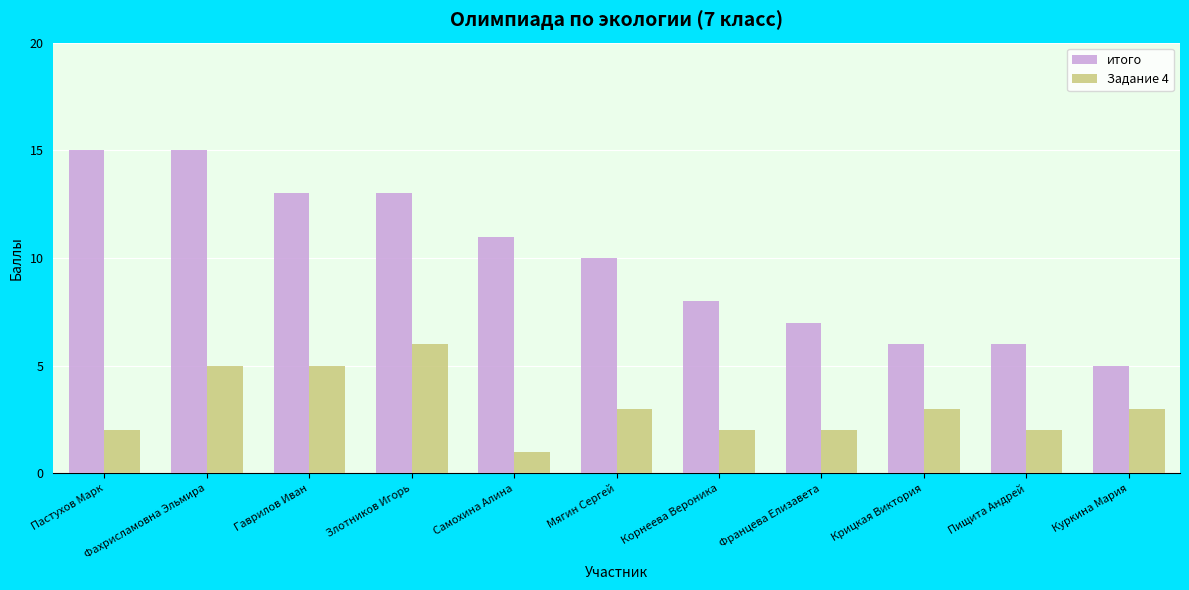

What is the label of the 1st bar from the right?

Куркина Мария